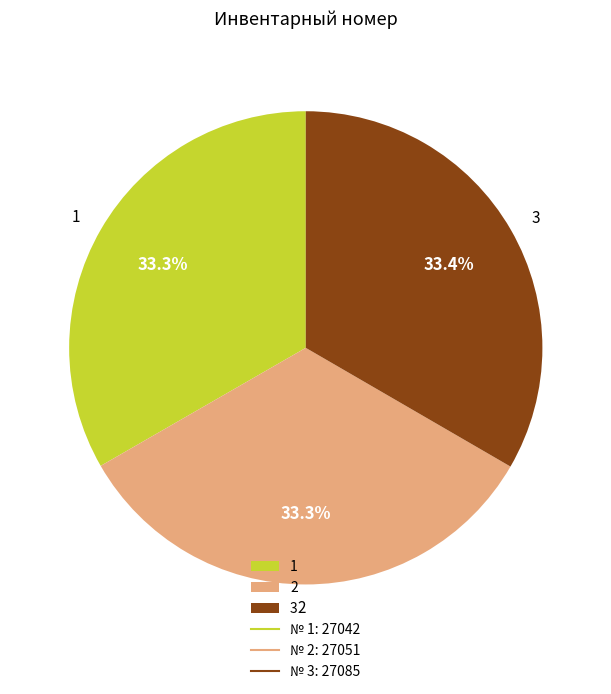

Approximately how many times larger is the value at 2 compared to 3?

1.0